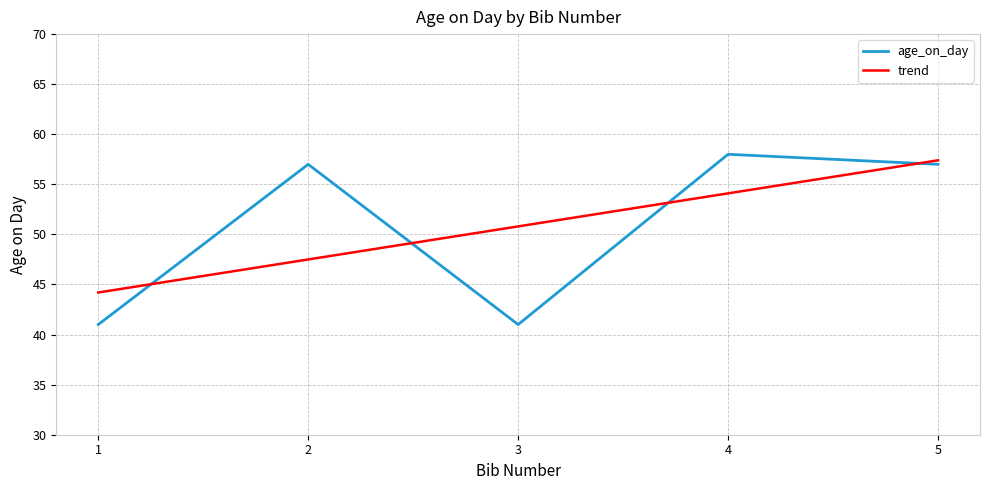

What is the highest value of the trend series?

57.4